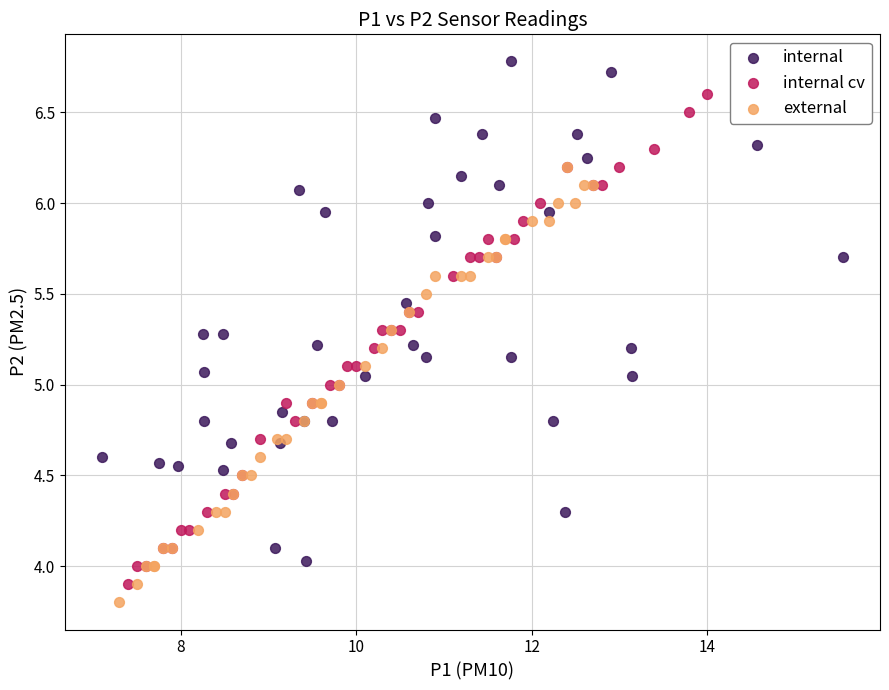

Which series contains the highest Y value?

internal